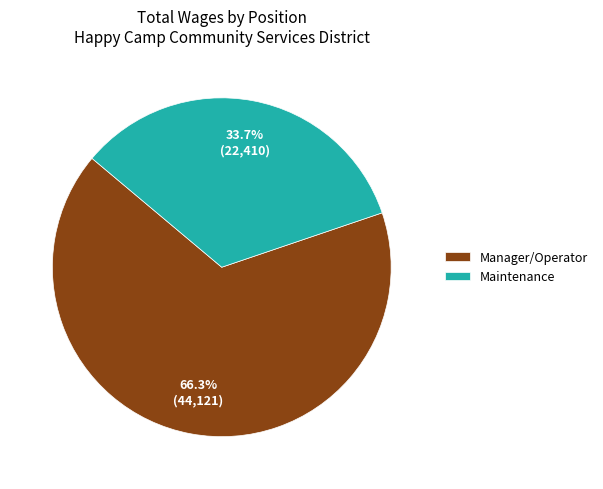

What percentage do Manager/Operator and Maintenance together represent?

100.0%